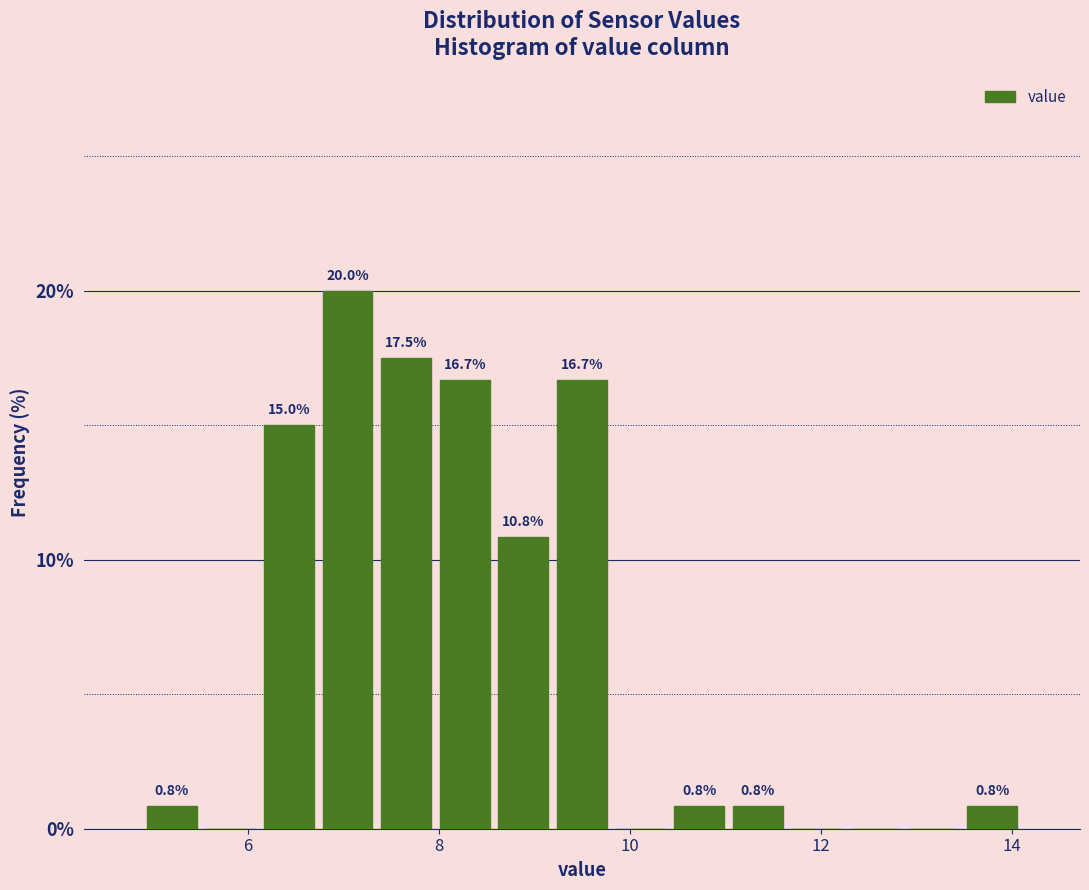

Read against the x-axis, roughly where is the centre of the tallest bar?

7.0